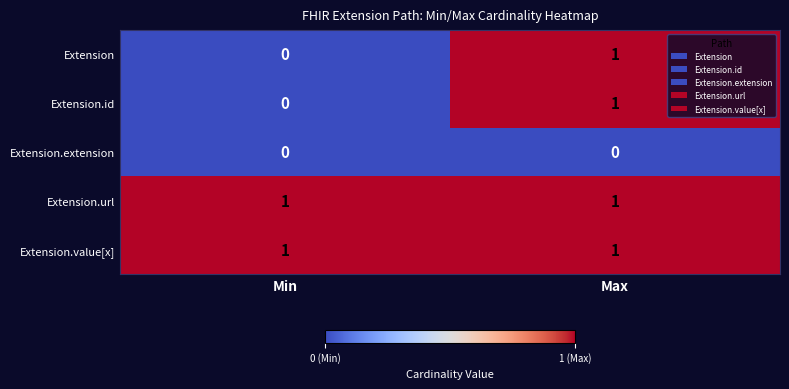

List the labels in order of Extension.id value, largest first.

Max, Min